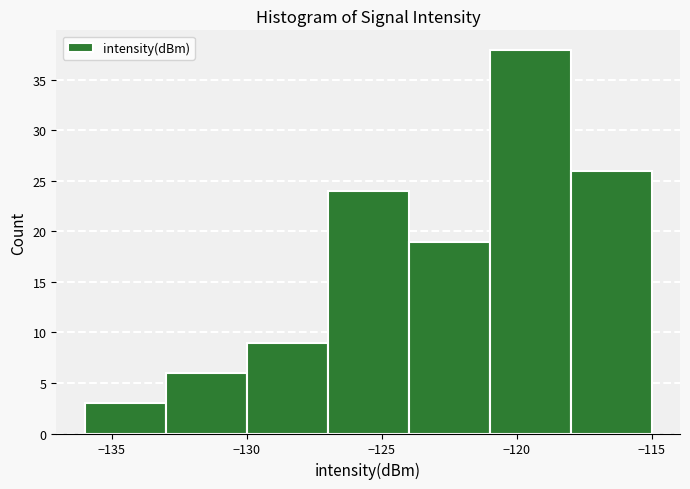

Reading left to right, list every bar in this chart as the range it spans on the x-axis followed by its height. The values are not printed on the chart, so give them approximately, as read against the axis.

-136 to -133: 3
-133 to -130: 6
-130 to -127: 9
-127 to -124: 24
-124 to -121: 19
-121 to -118: 38
-118 to -115: 26